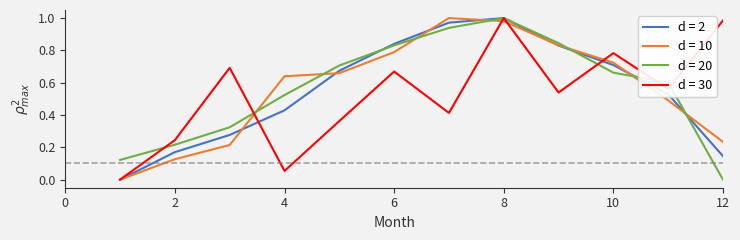

How many lines are shown in the chart?

4